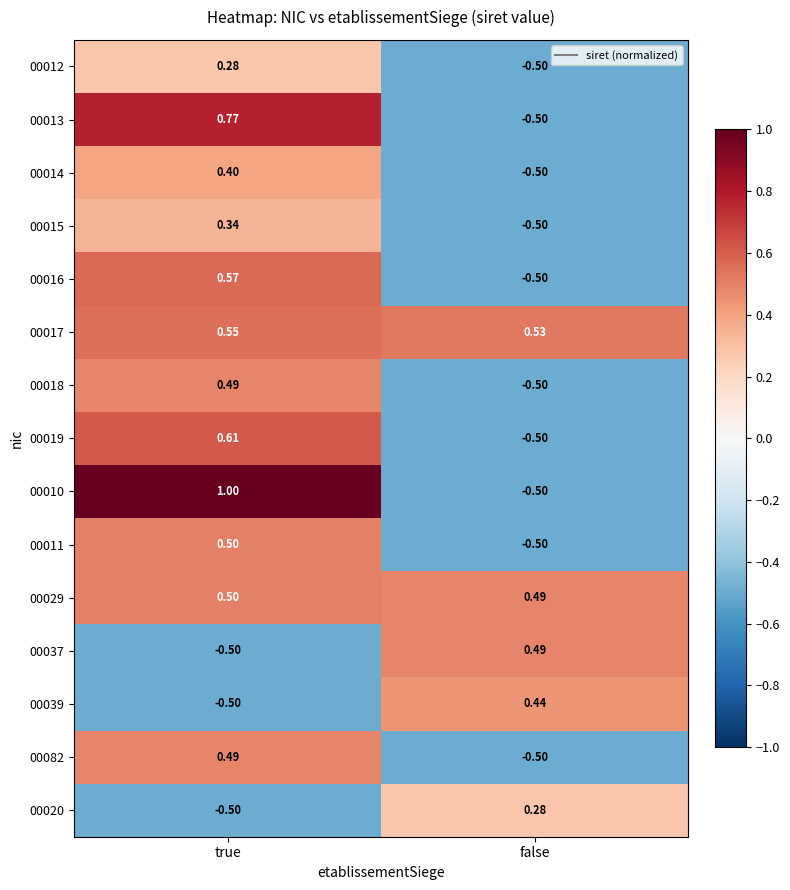

At which category is the sum across all series the highest?

true